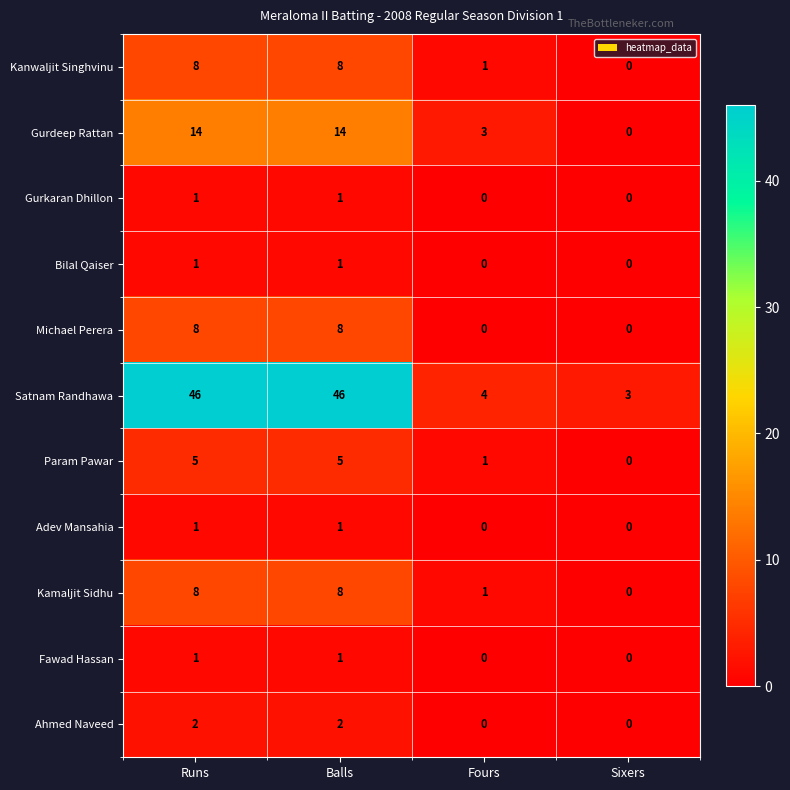

What is the sum of all Param Pawar values?

11